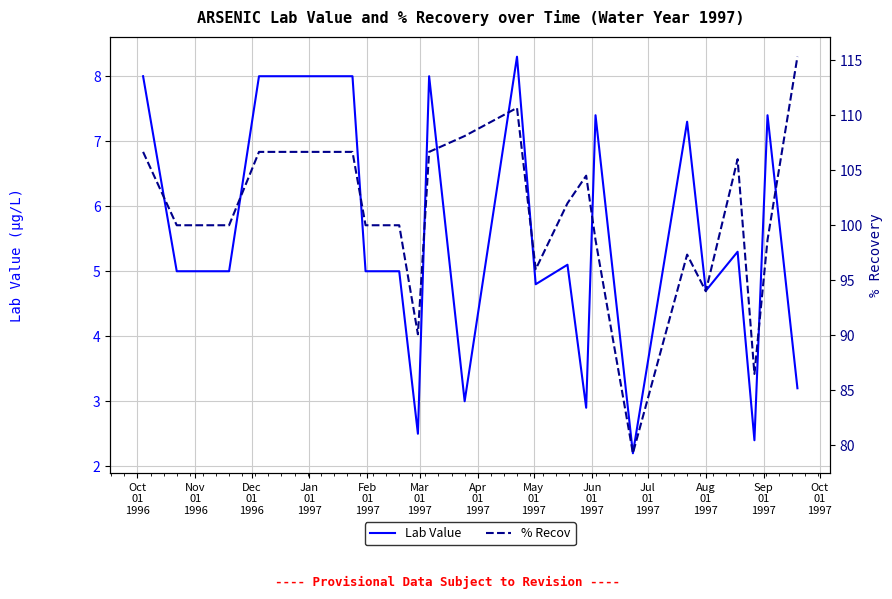

Which series has the largest total across all categories?

% Recov